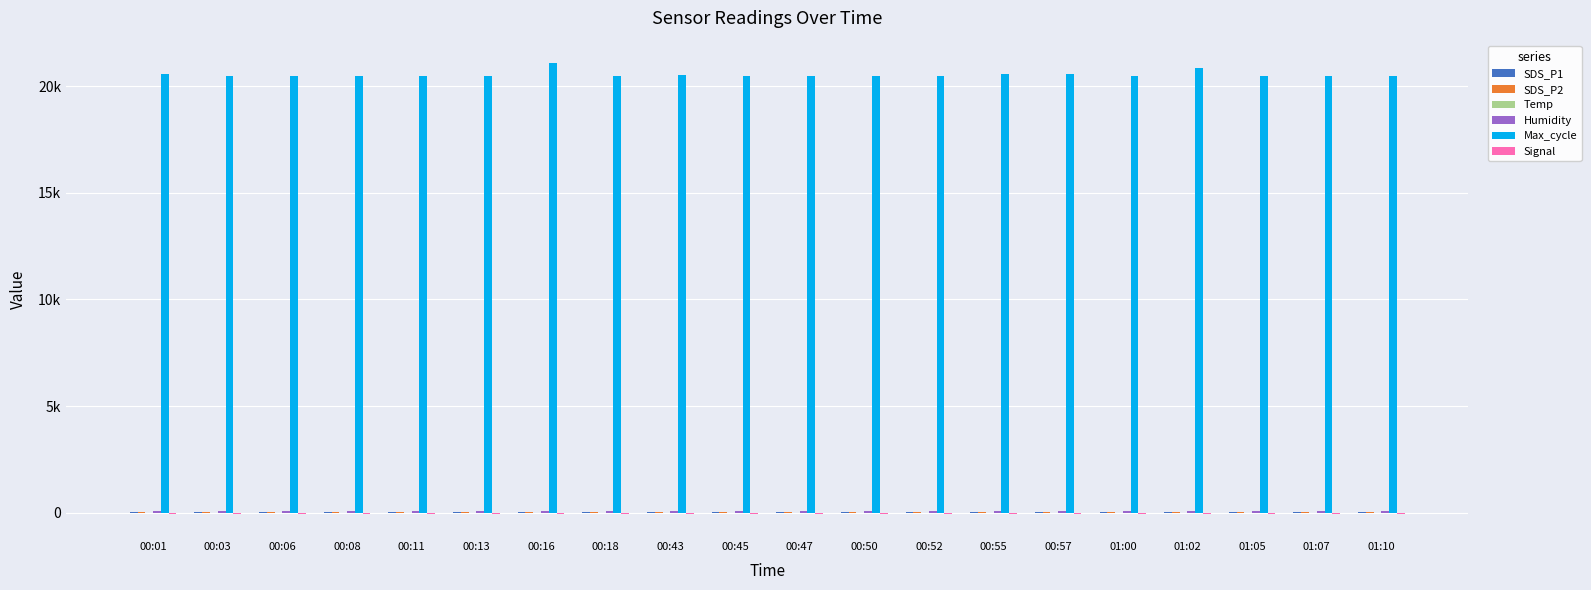

What value does the Temp series have at 00:45?

4.5